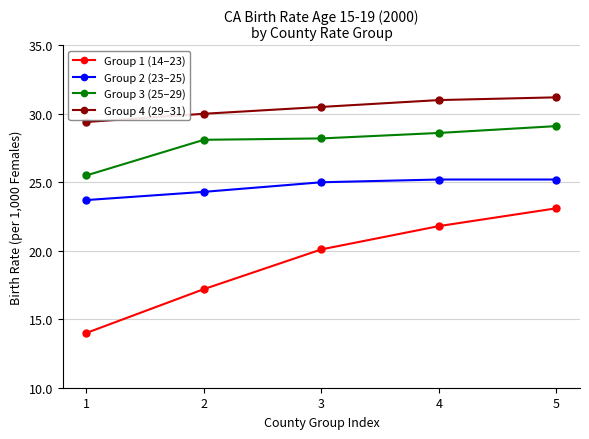

What is the value of the Group 4 (29–31) point at the 5th from the left?

31.2